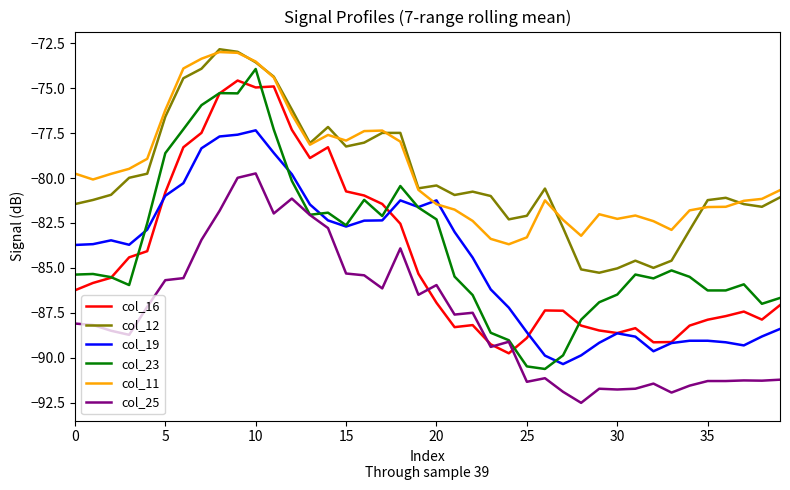

Which series has the largest range (max minus min)?

col_23